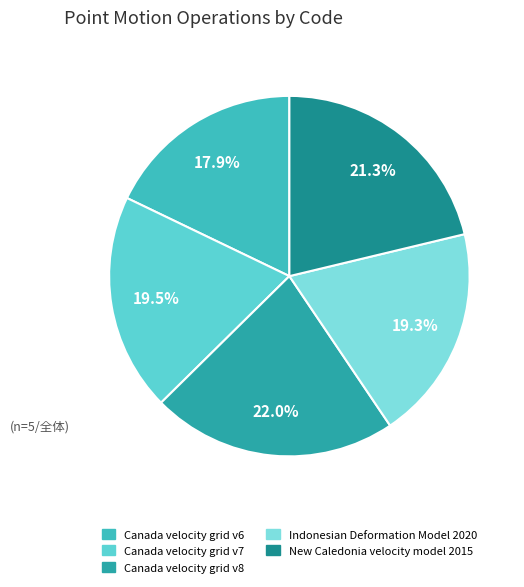

To the nearest percent, what is the difference between the largest and smallest slice percentages?

4%